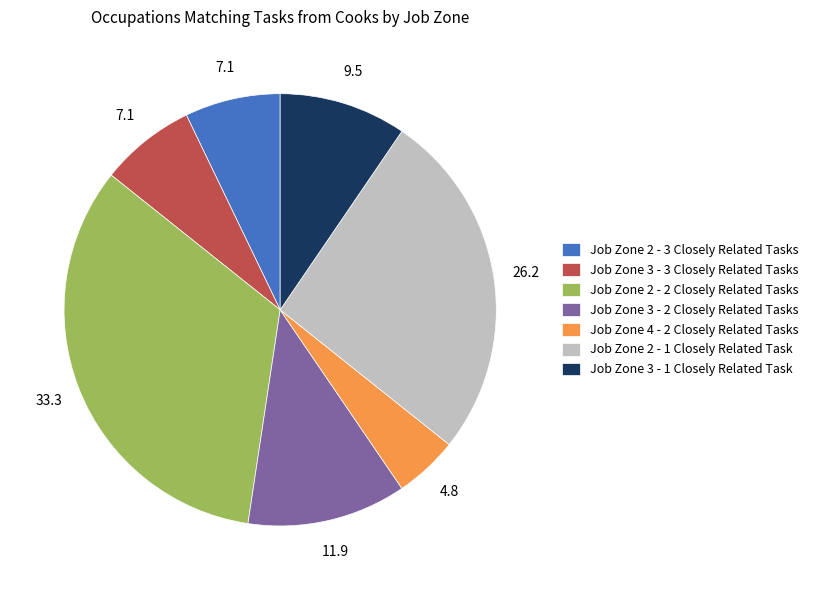

Which slice is the largest?

Job Zone 2 - 2 Closely Related Tasks